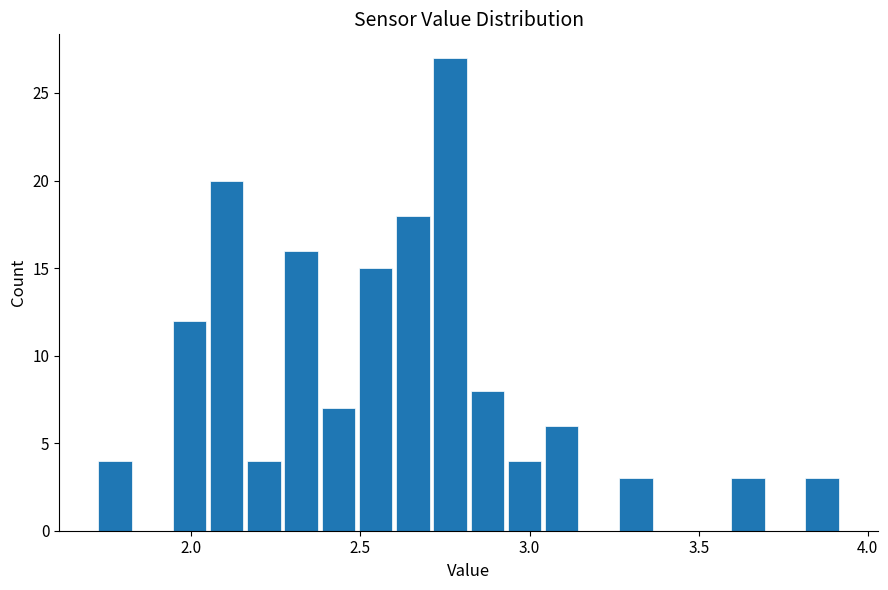

Read against the x-axis, roughly where is the centre of the tallest bar?

2.75